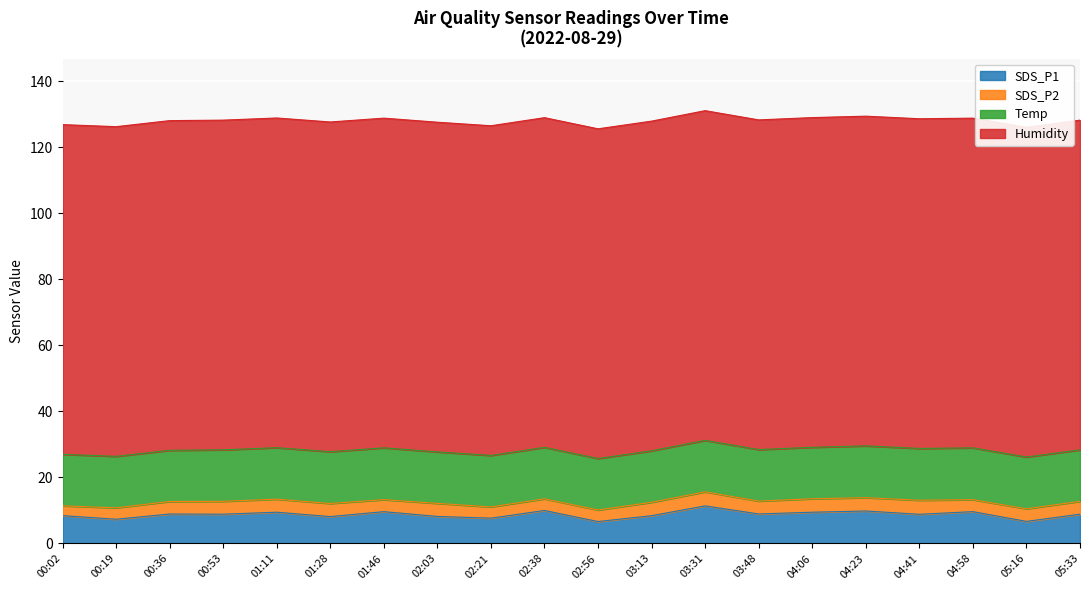

Reading left to right, what are all the values shown in this chart?

SDS_P1: 8.4	7.3	8.9	8.9	9.5	8.2	9.7	8.2	7.7	10.0	6.7	8.4	11.4	8.9	9.5	9.8	8.8	9.7	6.7	8.9
SDS_P2: 3.0	3.5	3.8	3.9	4.0	4.0	3.6	4.0	3.4	3.5	3.5	4.0	4.2	3.9	4.1	4.0	4.2	3.6	3.8	3.9
Temp: 15.6	15.6	15.5	15.6	15.6	15.7	15.7	15.6	15.6	15.6	15.6	15.6	15.6	15.6	15.6	15.7	15.7	15.7	15.7	15.6
Humidity: 99.9	99.9	99.9	99.9	99.9	99.9	99.9	99.9	99.9	99.9	99.9	99.9	99.9	99.9	99.9	99.9	99.9	99.9	99.9	99.9